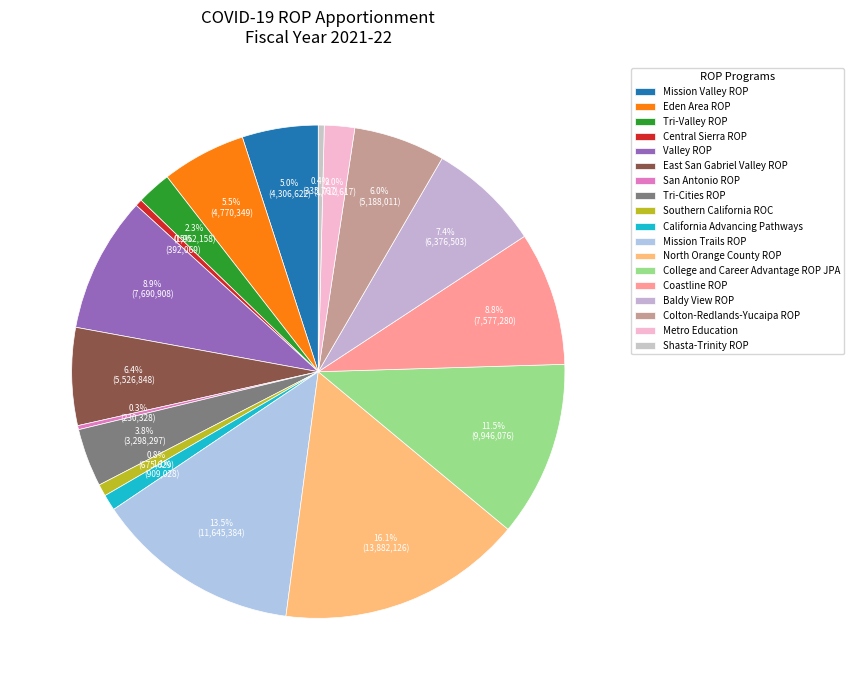

Between Baldy View ROP and Shasta-Trinity ROP, which is larger?

Baldy View ROP